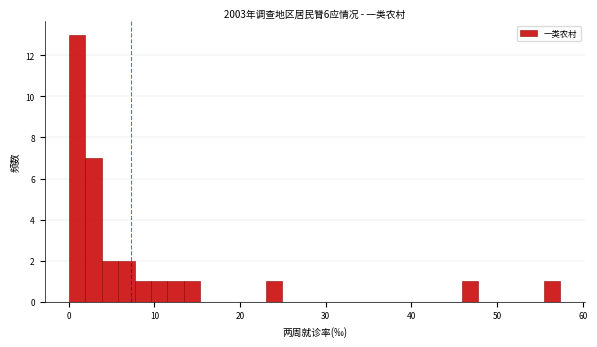

Read against the x-axis, roughly where is the centre of the tallest bar?

1